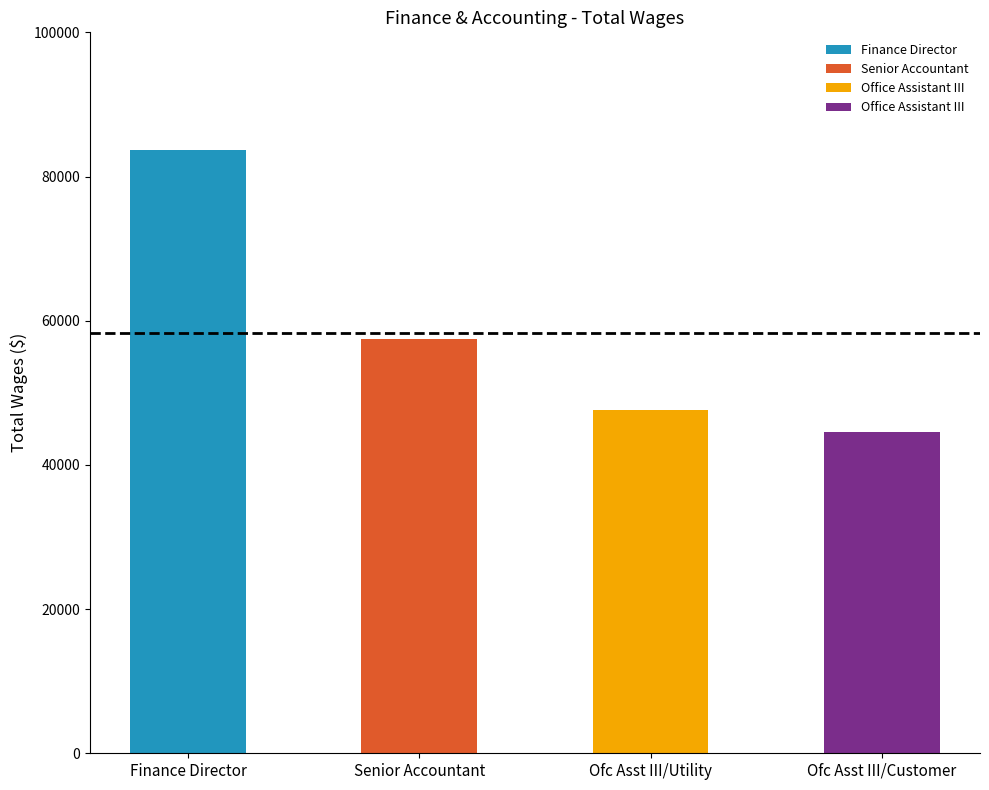

Reading right to left, what are all the values shown in this chart?

44601	47682	57509	83650